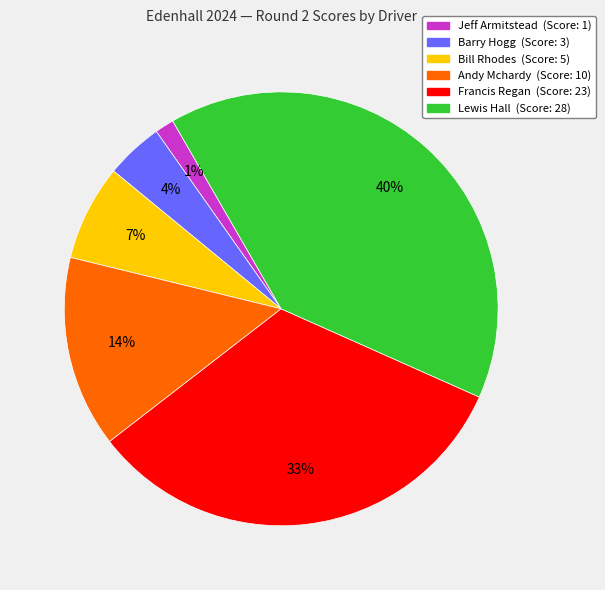

True or false: Jeff Armitstead accounts for 9% of the total.

False